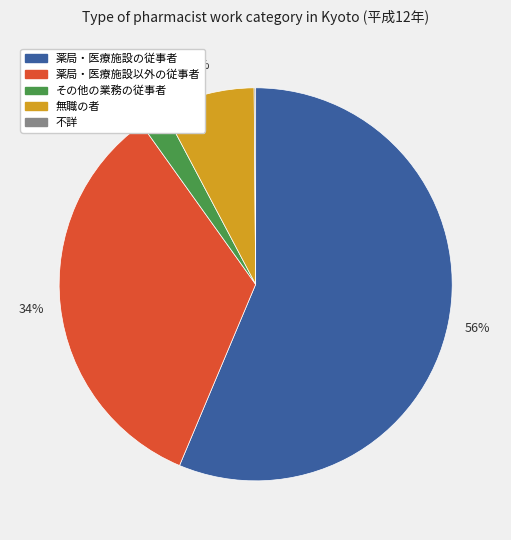

To the nearest percent, what portion does 無職の者 represent?

8%